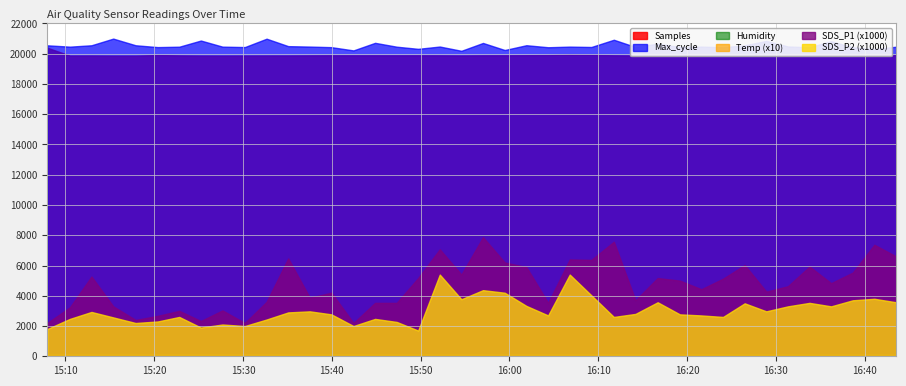

List the labels in order of SDS_P1 value, largest first.

2023/04/03 15:57:01, 2023/04/03 16:11:45, 2023/04/03 16:41:05, 2023/04/03 15:52:09, 2023/04/03 16:43:32, 2023/04/03 15:35:05, 2023/04/03 16:06:47, 2023/04/03 16:09:13, 2023/04/03 15:59:28, 2023/04/03 16:26:29, 2023/04/03 16:33:47, 2023/04/03 16:01:54, 2023/04/03 16:38:39, 2023/04/03 15:54:35, 2023/04/03 15:12:56, 2023/04/03 15:49:43, 2023/04/03 16:16:41, 2023/04/03 16:24:03, 2023/04/03 16:19:11, 2023/04/03 16:36:13, 2023/04/03 16:31:21, 2023/04/03 16:21:36, 2023/04/03 16:28:55, 2023/04/03 15:39:57, 2023/04/03 15:37:31, 2023/04/03 16:14:11, 2023/04/03 15:32:39, 2023/04/03 15:44:52, 2023/04/03 15:47:18, 2023/04/03 16:04:21, 2023/04/03 15:15:23, 2023/04/03 15:10:30, 2023/04/03 15:27:41, 2023/04/03 15:22:49, 2023/04/03 15:20:23, 2023/04/03 15:17:54, 2023/04/03 15:25:15, 2023/04/03 15:07:57, 2023/04/03 15:30:12, 2023/04/03 15:42:26